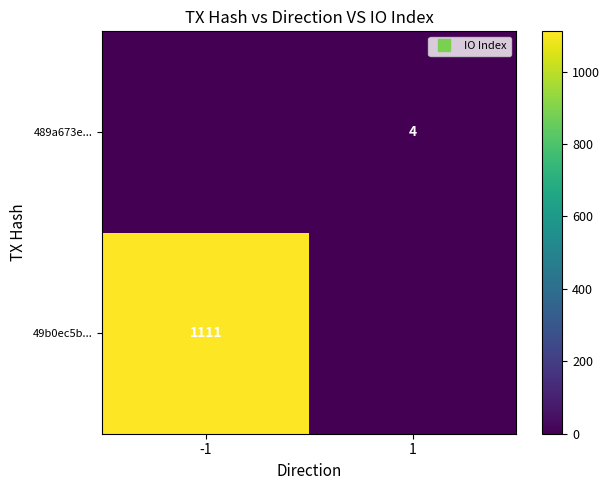

How many values in the 489a673e... series are below 4?

1